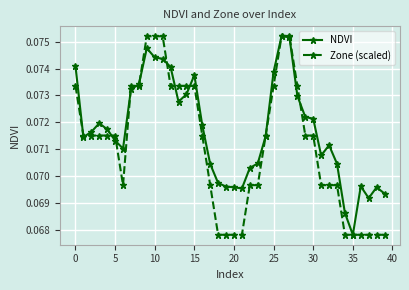

How many lines are shown in the chart?

2